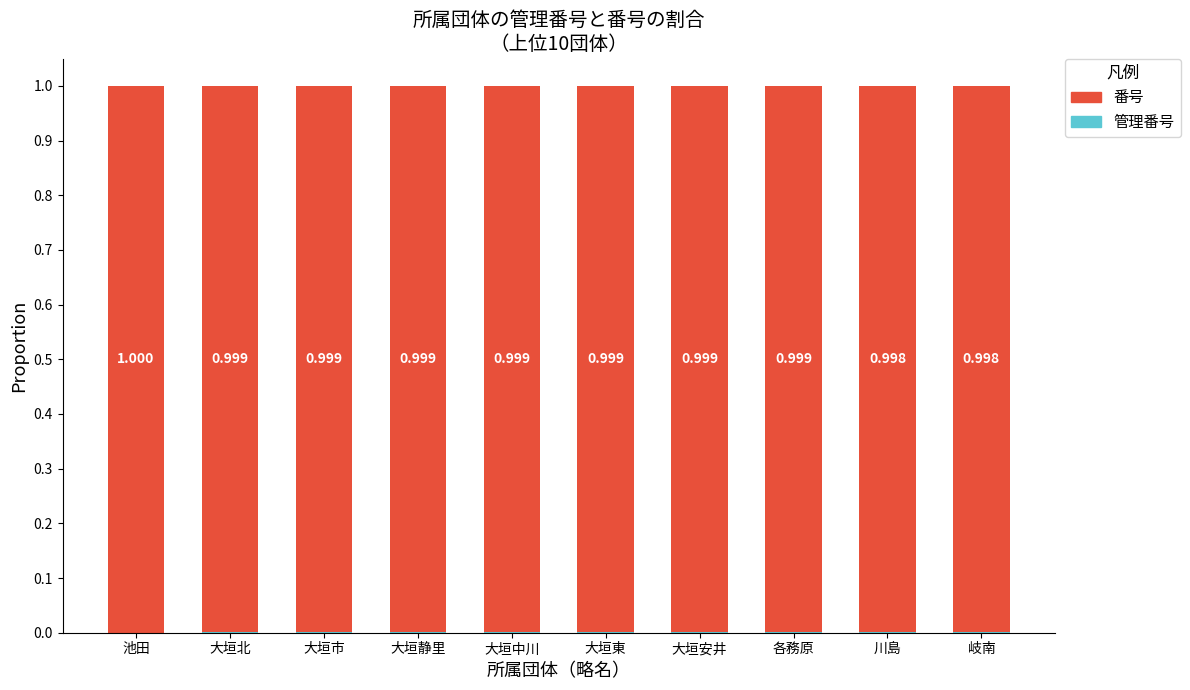

Are the bars grouped side by side (vs. stacked)?

No